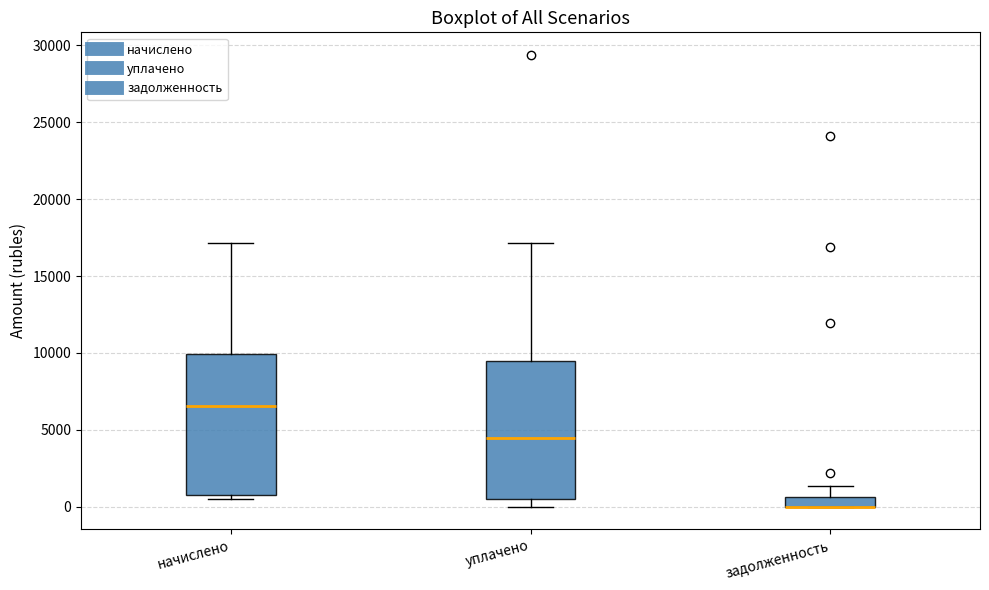

Where is the lower edge of the box for задолженность on the y-axis? The values are not printed on the chart, so give them approximately, as read against the axis.

0